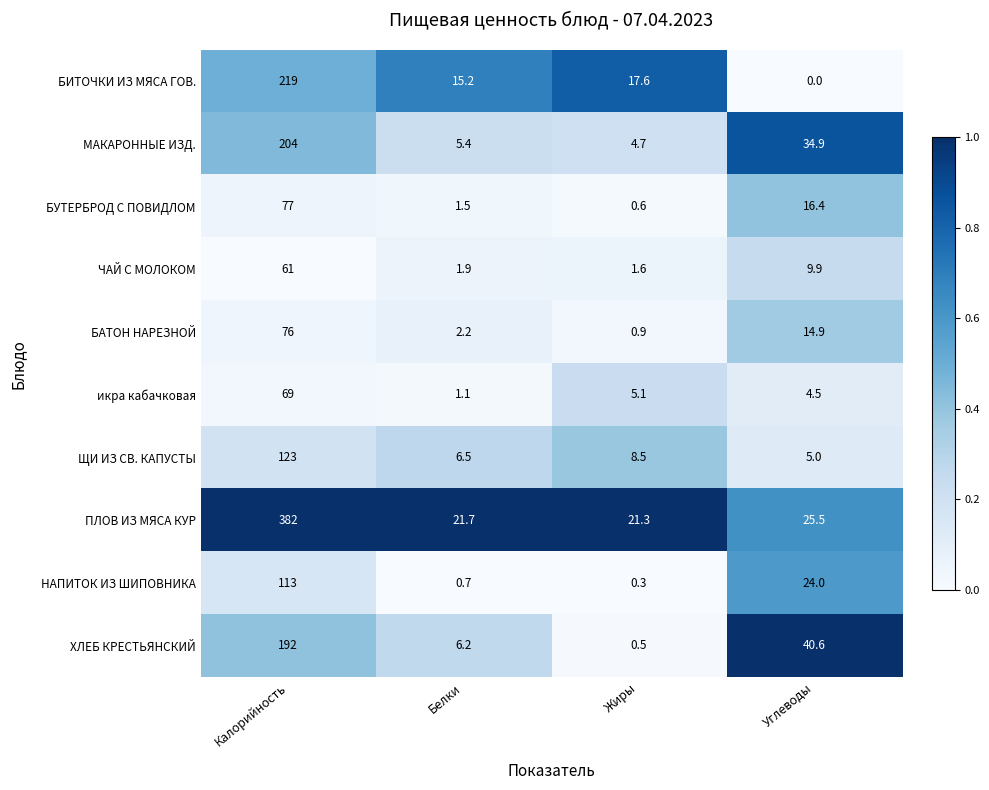

The НАПИТОК ИЗ ШИПОВНИКА series shows 0.7 at Белки. True or false?

True